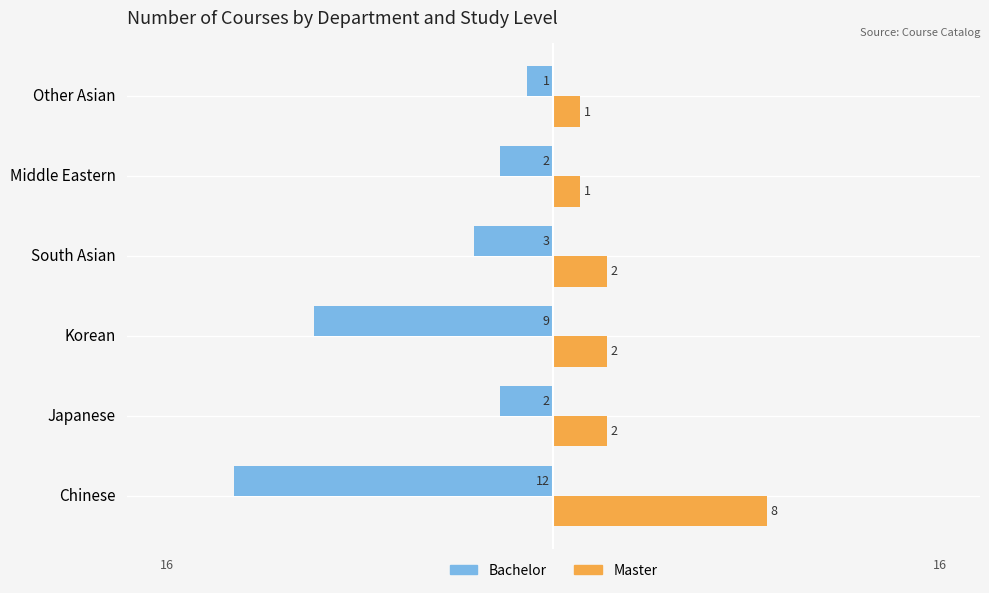

Is the value of Master at South Asian greater than the value of Bachelor at Japanese?

Yes